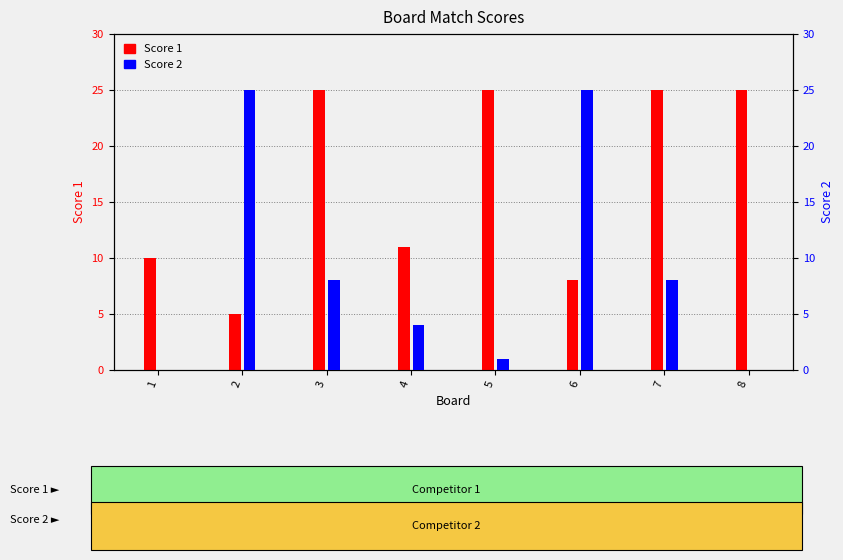

Are the bars grouped side by side (vs. stacked)?

Yes